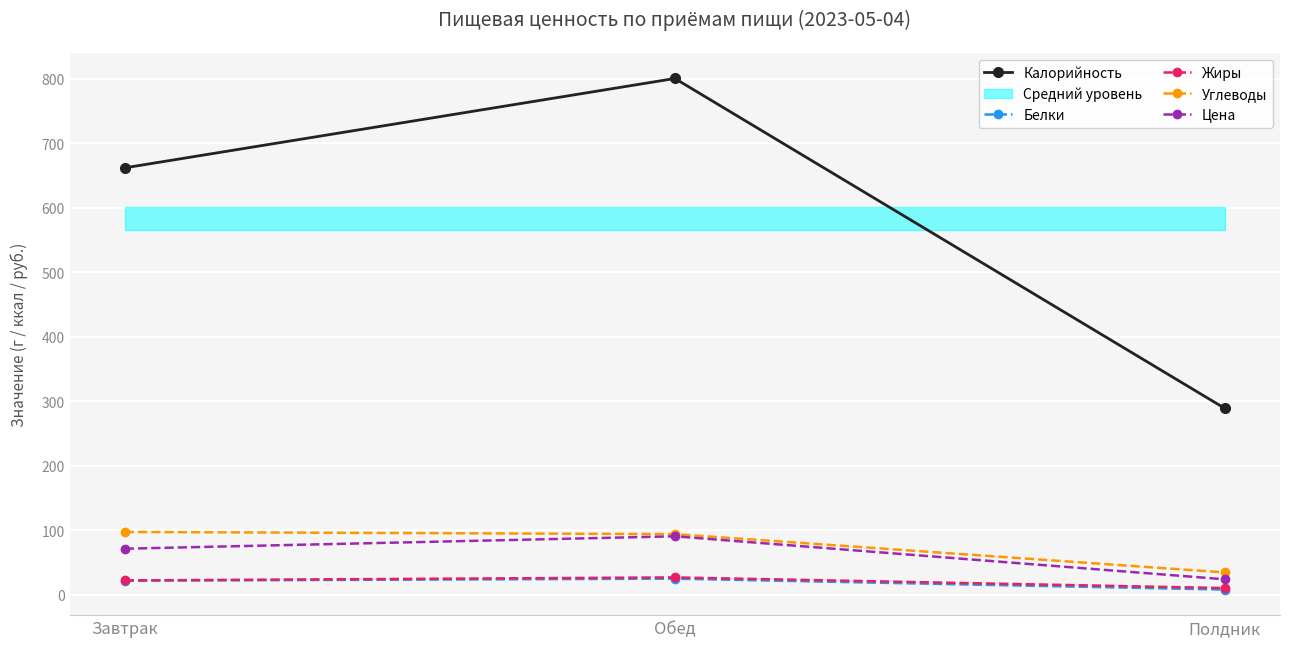

True or false: Цена has a value of 32.9 at Обед.

False